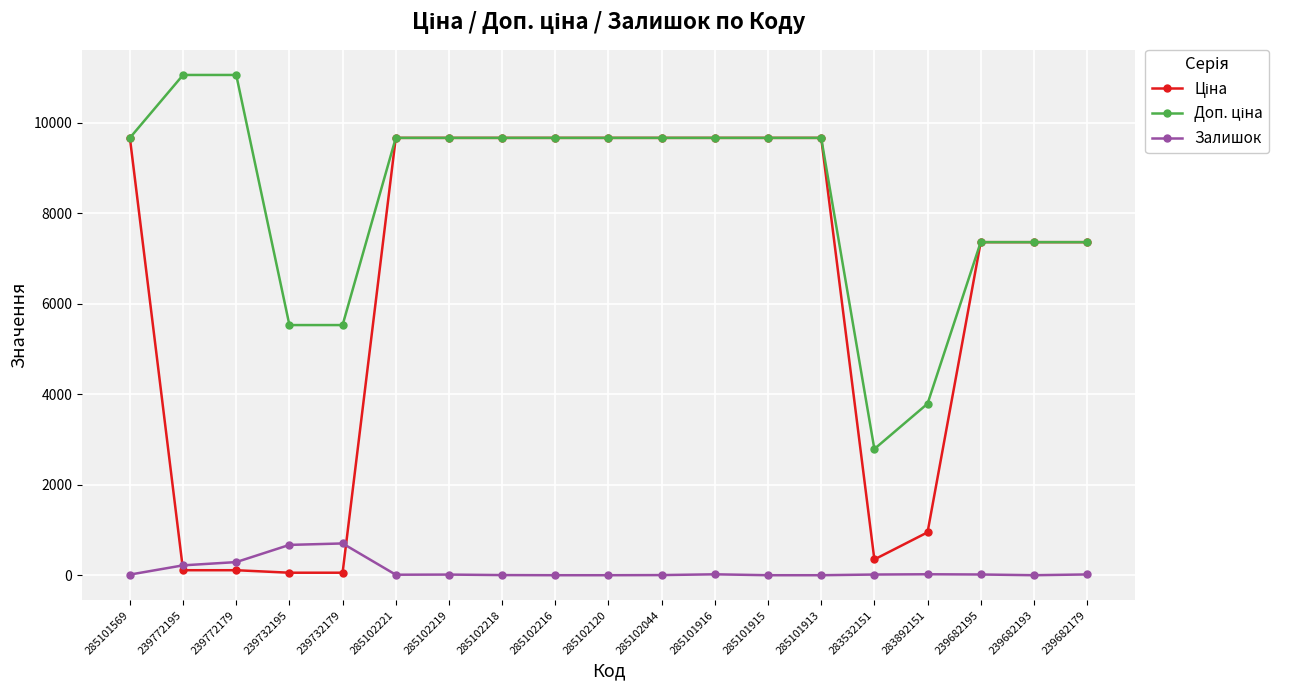

The Залишок series shows 17.0 at 239682179. True or false?

True